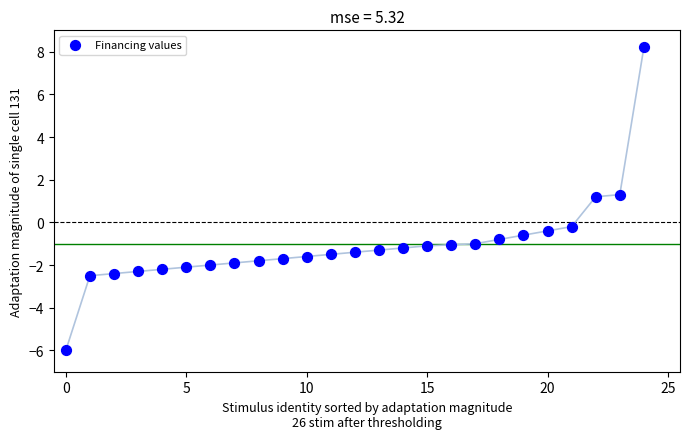

What is the range of Y values (max minus min)?

14.2